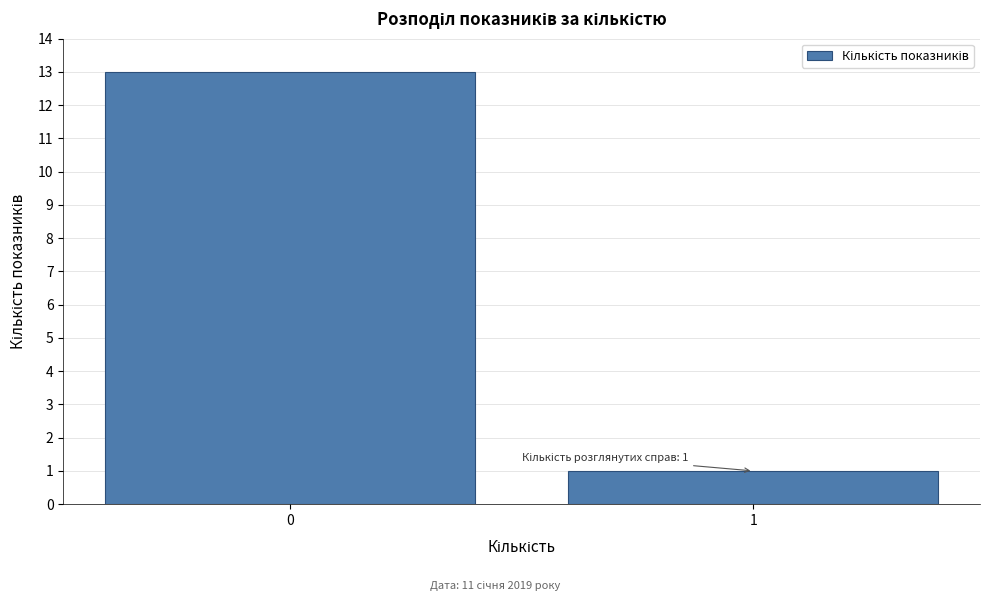

Reading right to left, list all the values displayed in this chart.

1	13